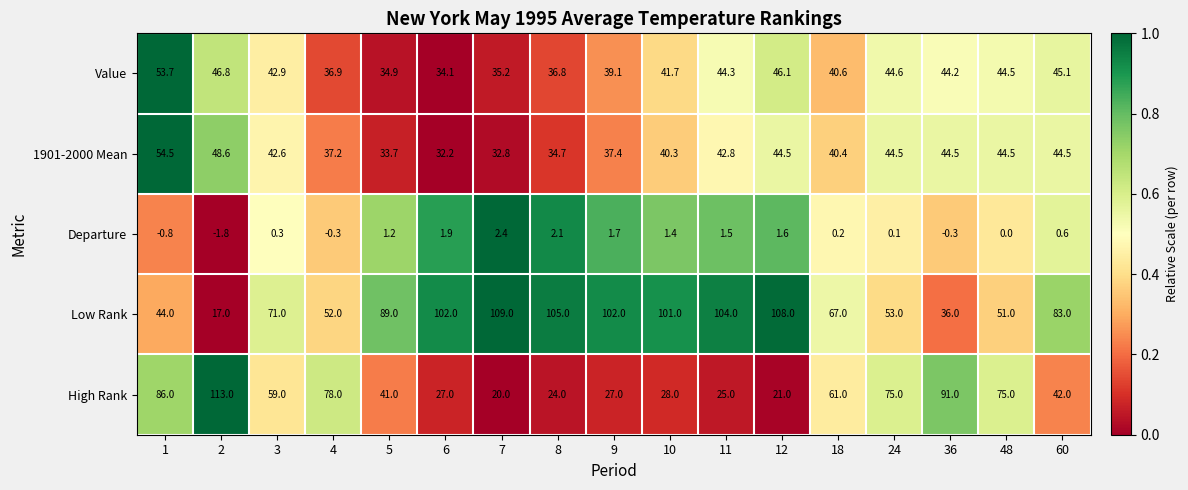

What value does the 1901-2000 Mean series have at 60?

44.5